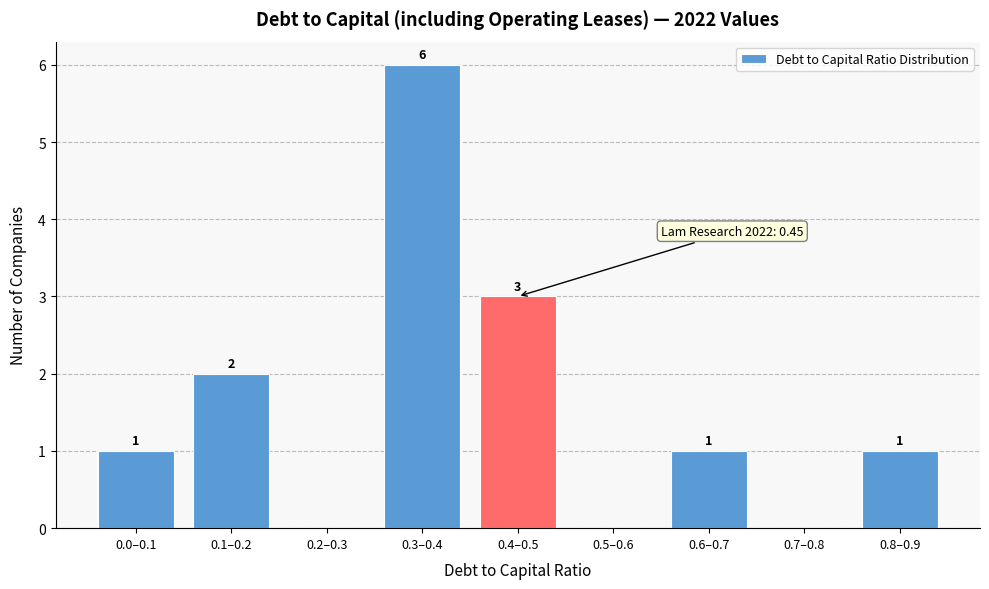

Reading right to left, what are all the values shown in this chart?

0.8–0.9=1	0.7–0.8=0	0.6–0.7=1	0.5–0.6=0	0.4–0.5=3	0.3–0.4=6	0.2–0.3=0	0.1–0.2=2	0.0–0.1=1